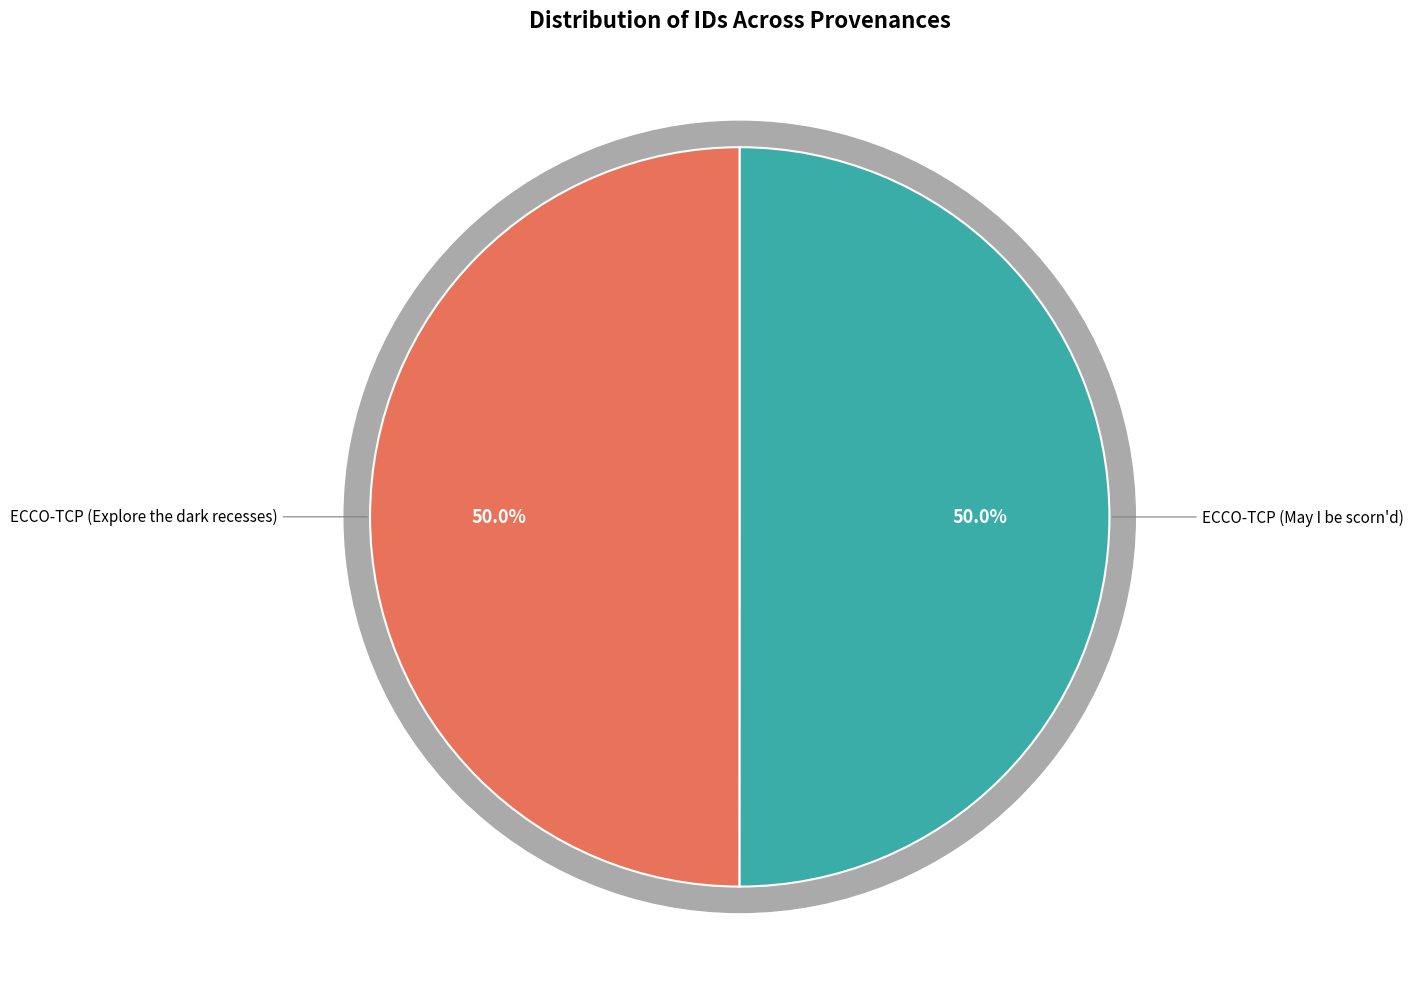

Is the sum of ECCO-TCP (Explore the dark recesses) and ECCO-TCP (May I be scorn'd) greater than half?

Yes